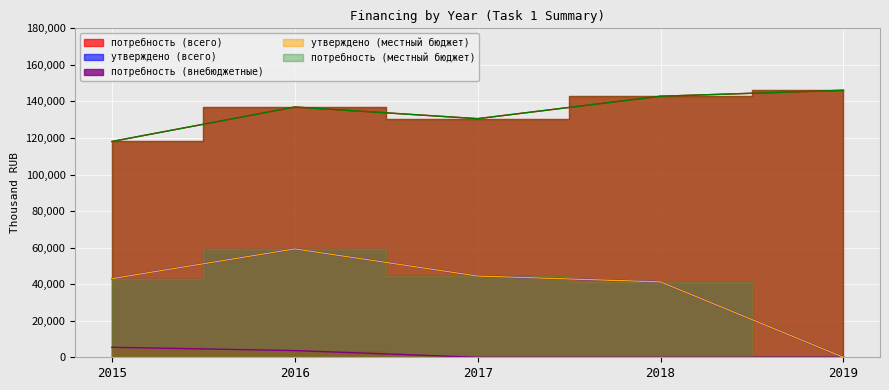

Which category has the lowest value across all series?

2019